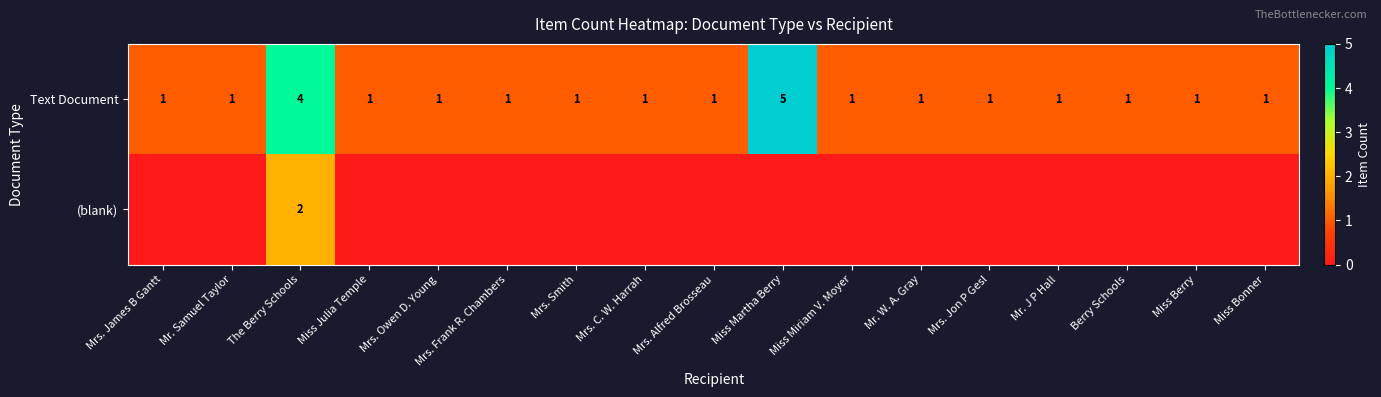

The value of Text Document at Mrs. James B Gantt is 0. True or false?

False